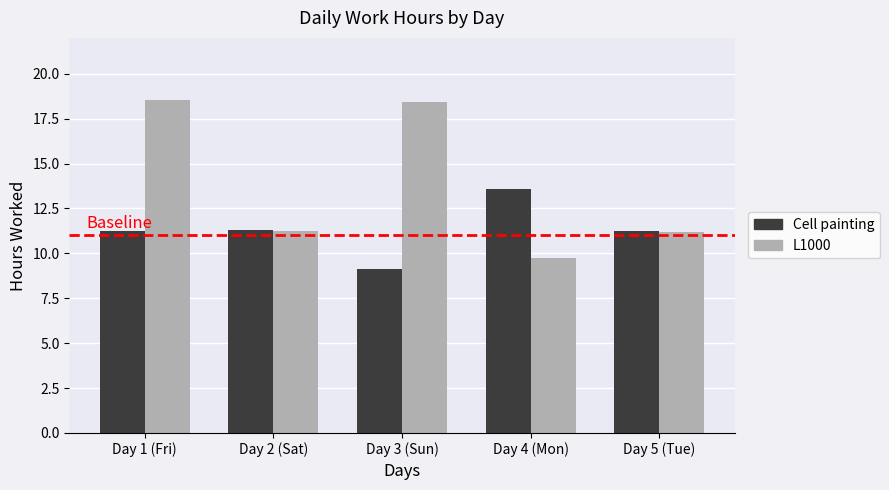

What is the value of the Cell painting bar at the 2nd from the left?

11.3